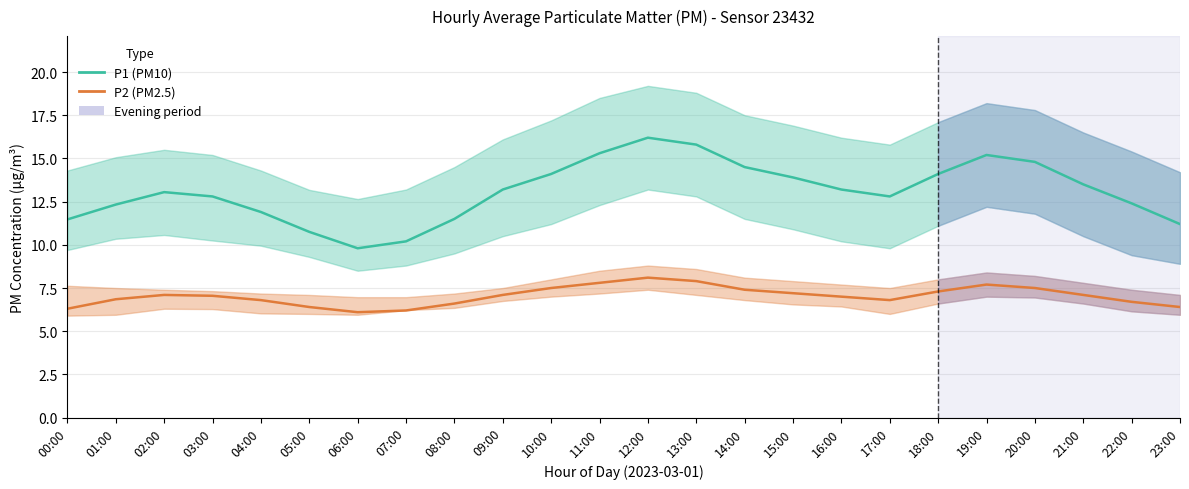

What is the difference between the maximum and minimum values in the P1 (PM10) series?

6.4